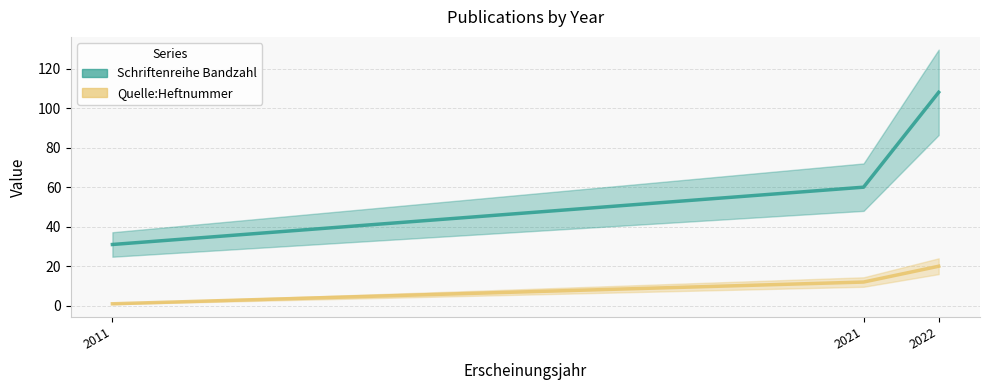

Reading left to right, extract all data points from this chart.

Schriftenreihe Bandzahl: 2011=31	2021=60	2022=108
Quelle:Heftnummer: 2011=1	2021=12	2022=20